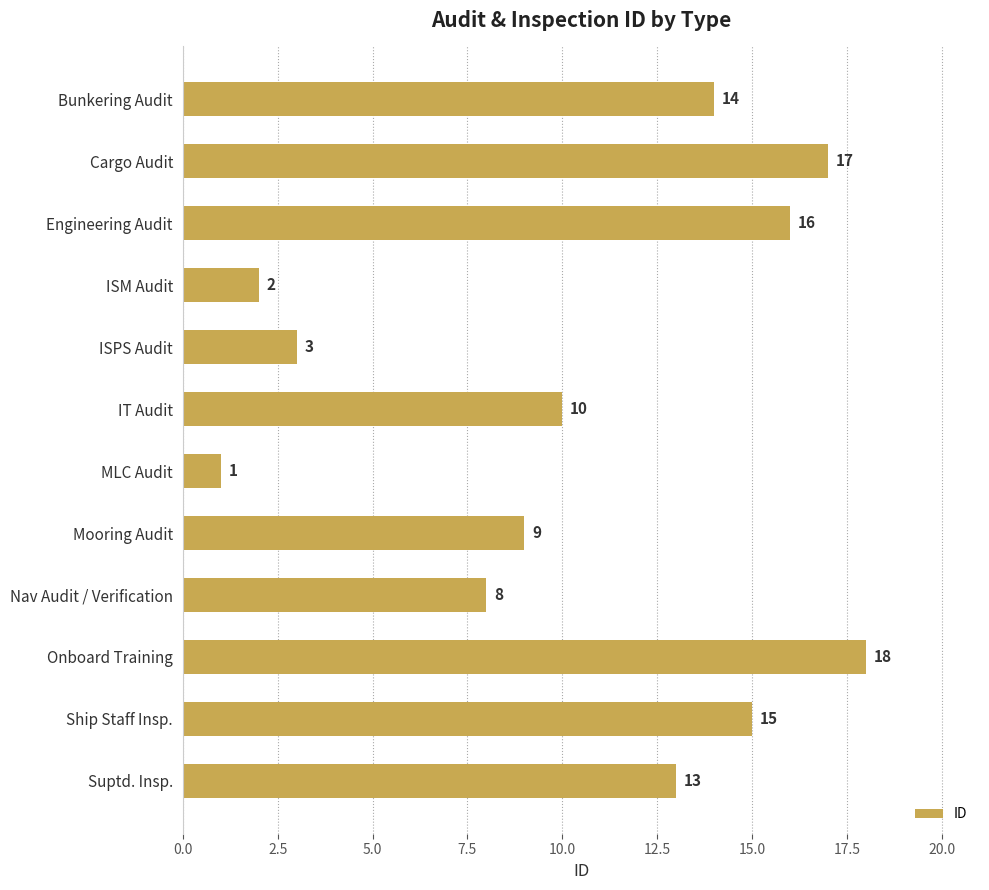

True or false: the data shows 15 at Ship Staff Insp..

True